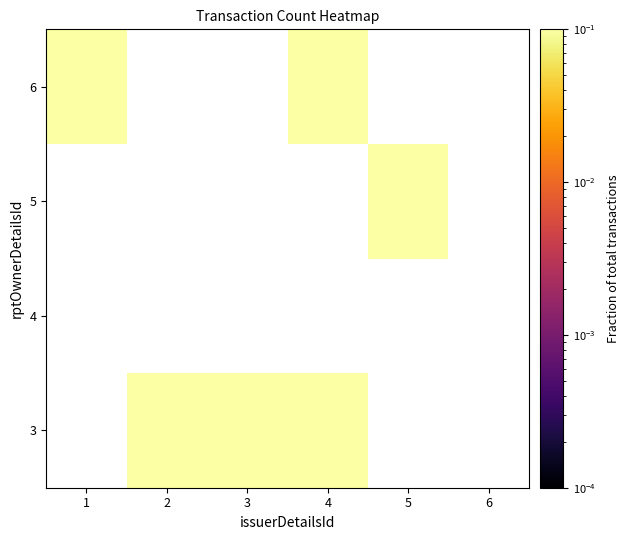

List the labels in order of 3 value, largest first.

1, 2, 3, 4, 5, 6